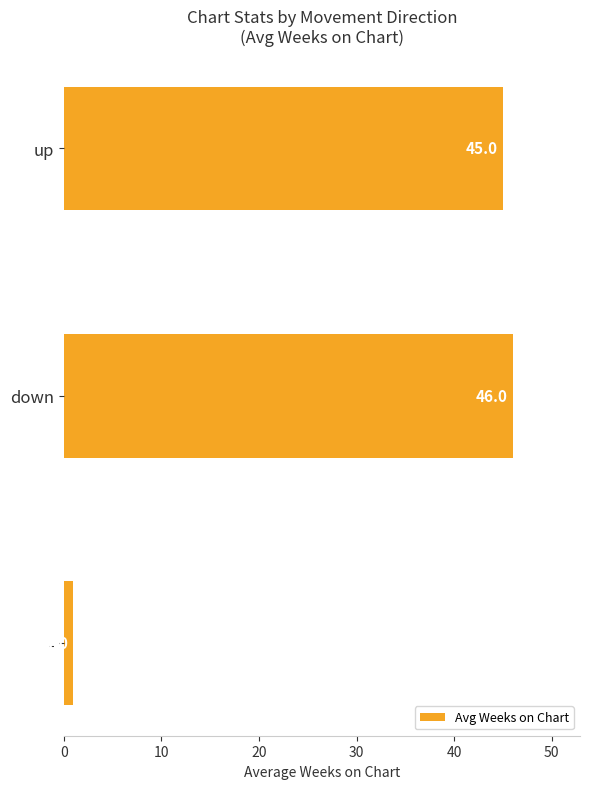

What is the sum of the values at - and up?

46